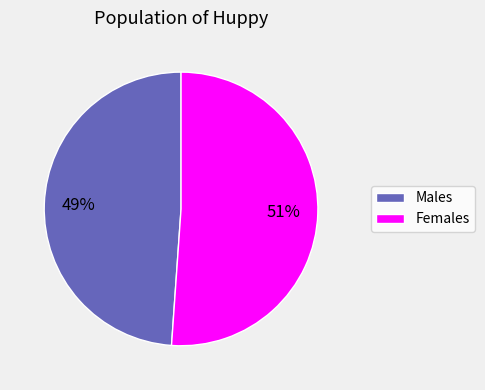

Is there a majority slice in this chart?

Yes